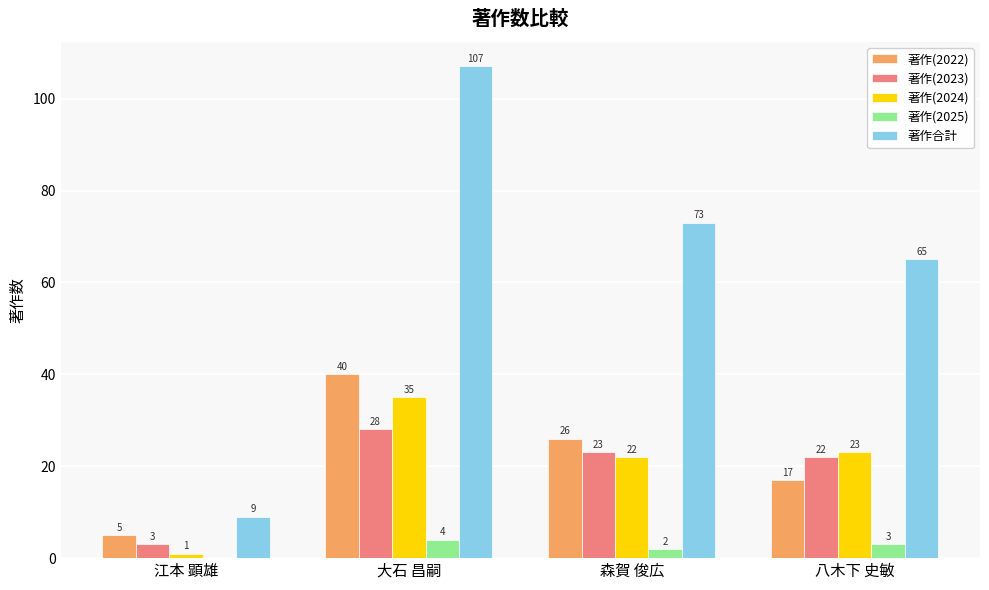

Reading left to right, list all the values displayed in this chart.

著作(2022): 江本 顕雄=5	大石 昌嗣=40	森賀 俊広=26	八木下 史敏=17
著作(2023): 江本 顕雄=3	大石 昌嗣=28	森賀 俊広=23	八木下 史敏=22
著作(2024): 江本 顕雄=1	大石 昌嗣=35	森賀 俊広=22	八木下 史敏=23
著作(2025): 江本 顕雄=0	大石 昌嗣=4	森賀 俊広=2	八木下 史敏=3
著作合計: 江本 顕雄=9	大石 昌嗣=107	森賀 俊広=73	八木下 史敏=65